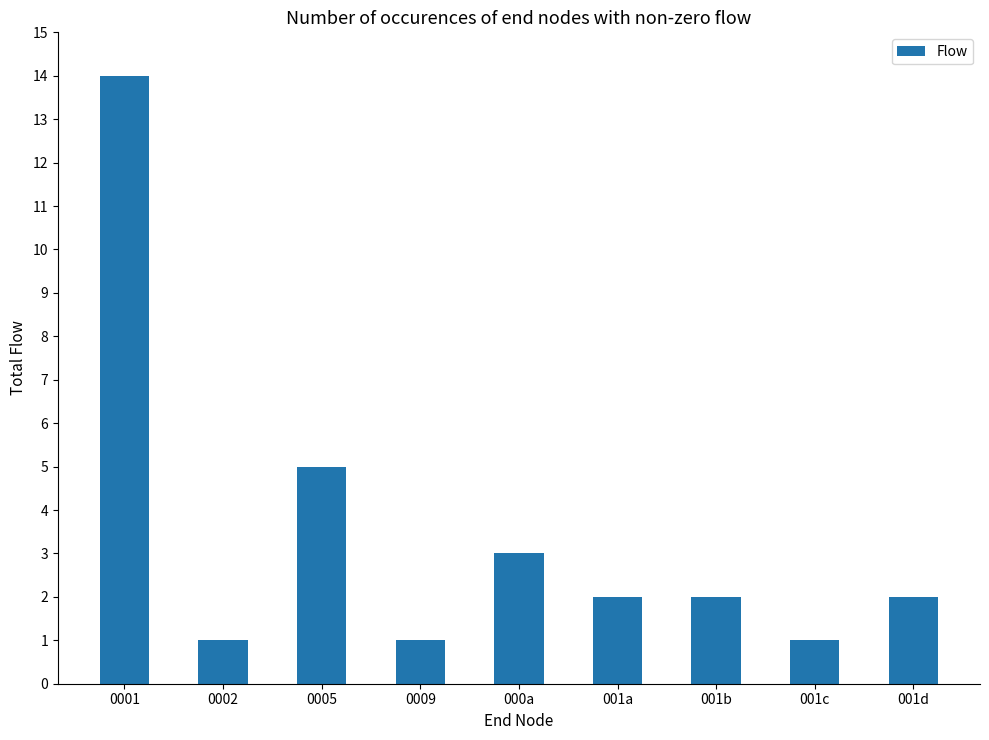

Are the bars grouped side by side (vs. stacked)?

No